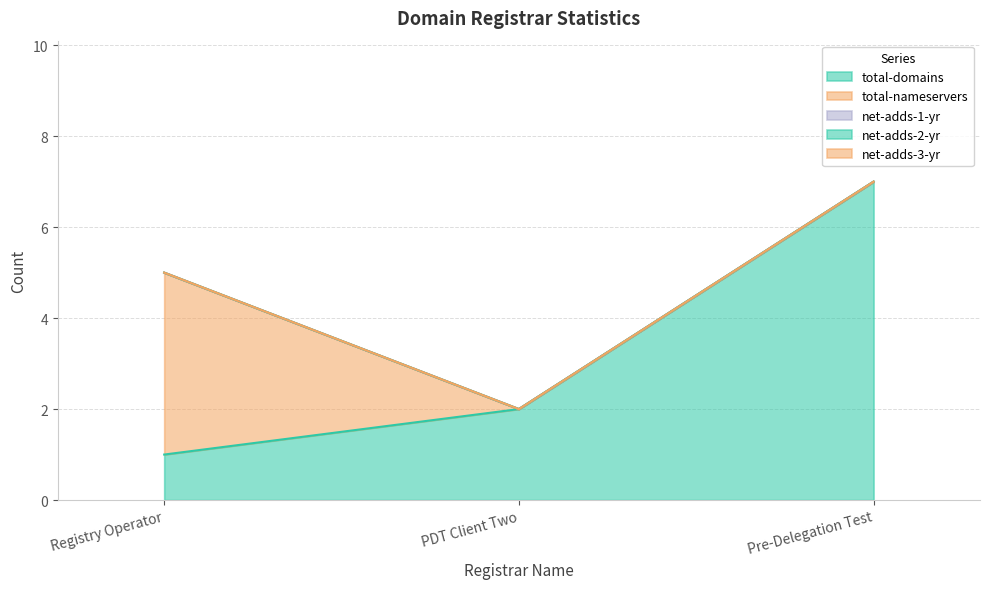

Where is net-adds-3-yr nearest to the value 0?

Registry Operator